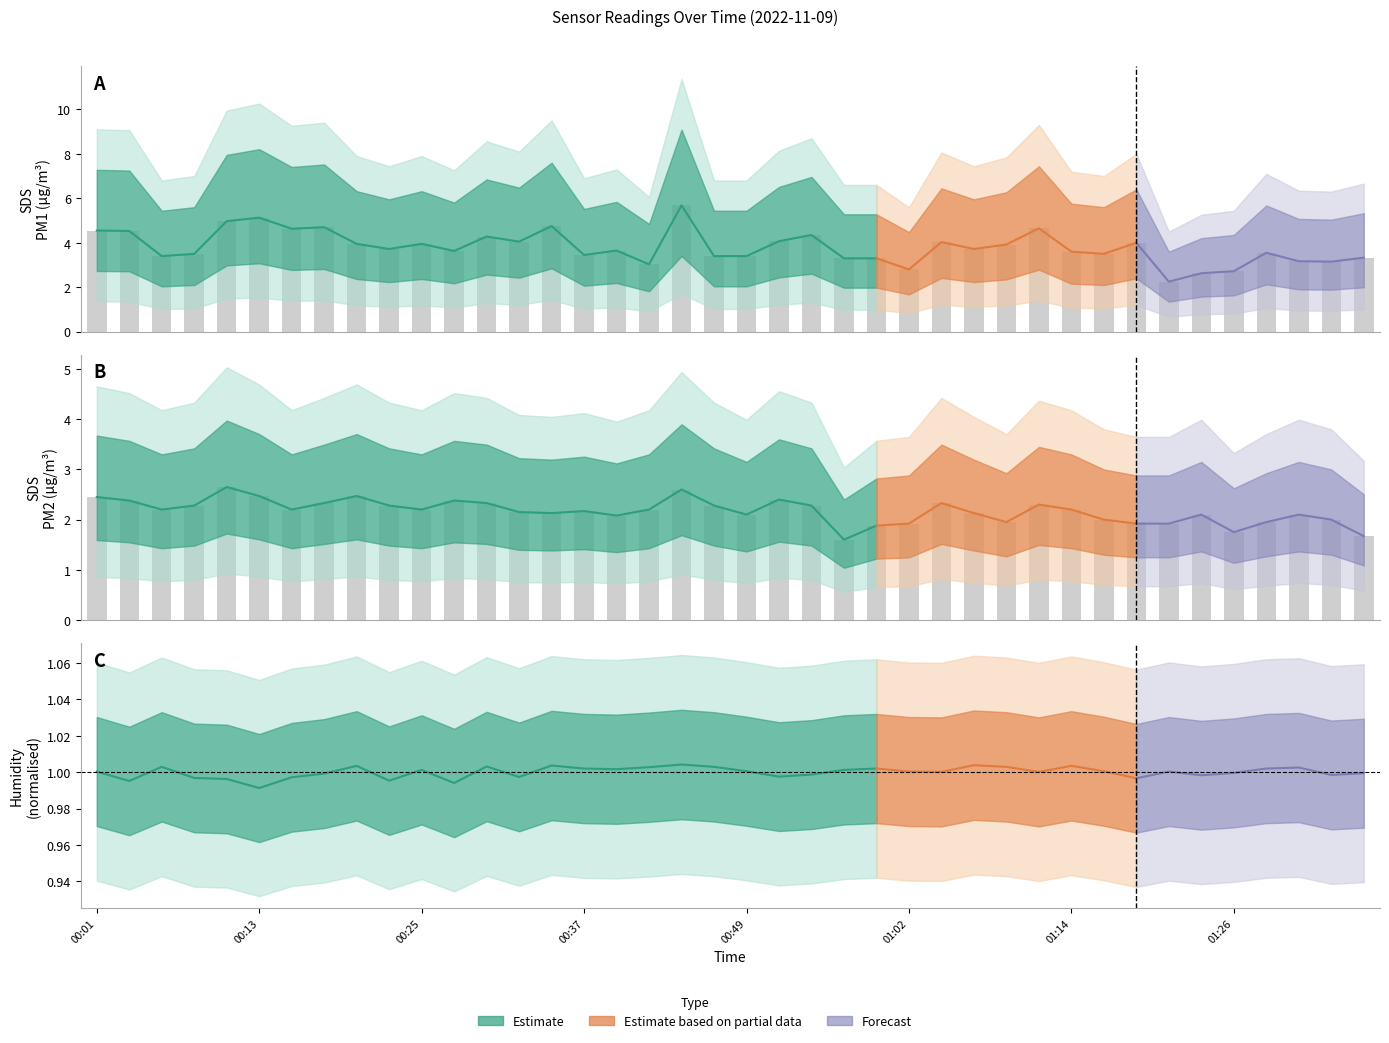

Between 00:32 and 01:33, which series saw the biggest shift?

SDS_P1